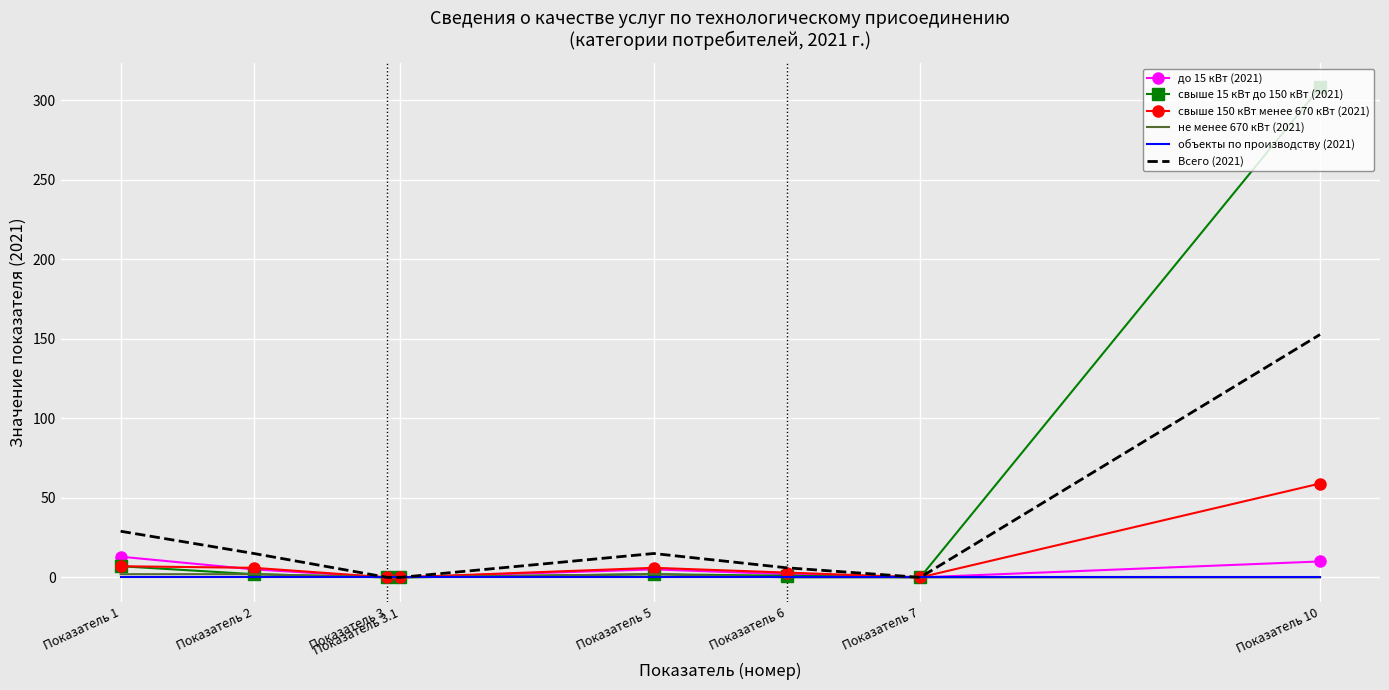

What is the difference between the highest and lowest values at Показатель 1?

29.0